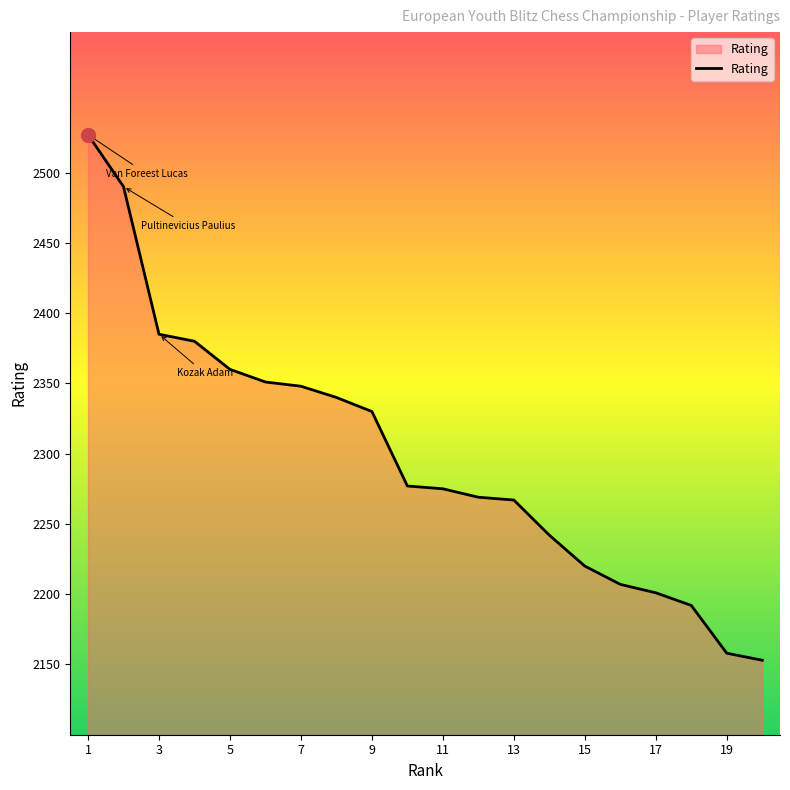

What is the smallest value displayed?

2153